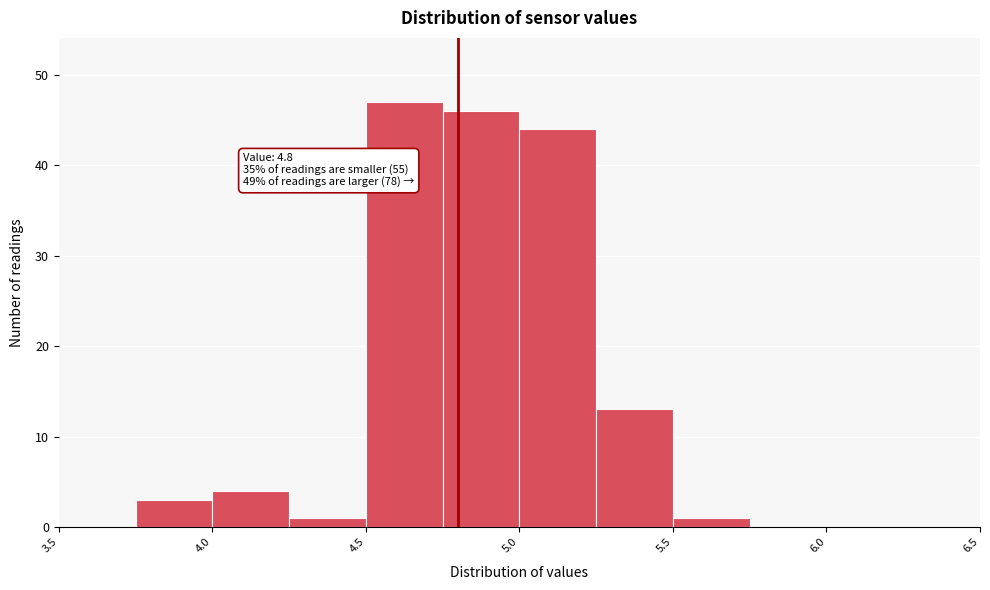

Which range on the x-axis has the tallest bar?

4.50 to 4.75